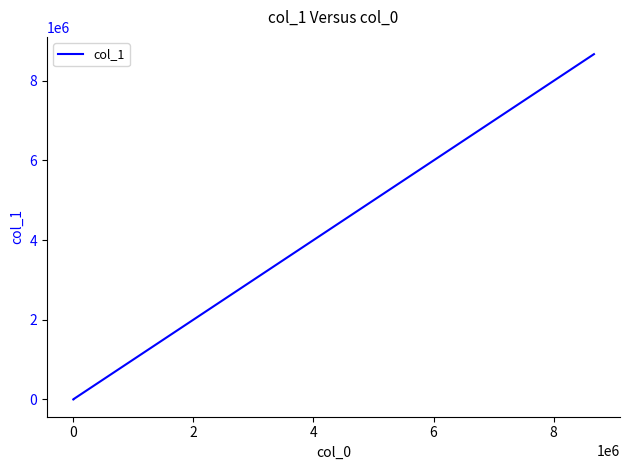

Is this an area chart (filled region under the line)?

No